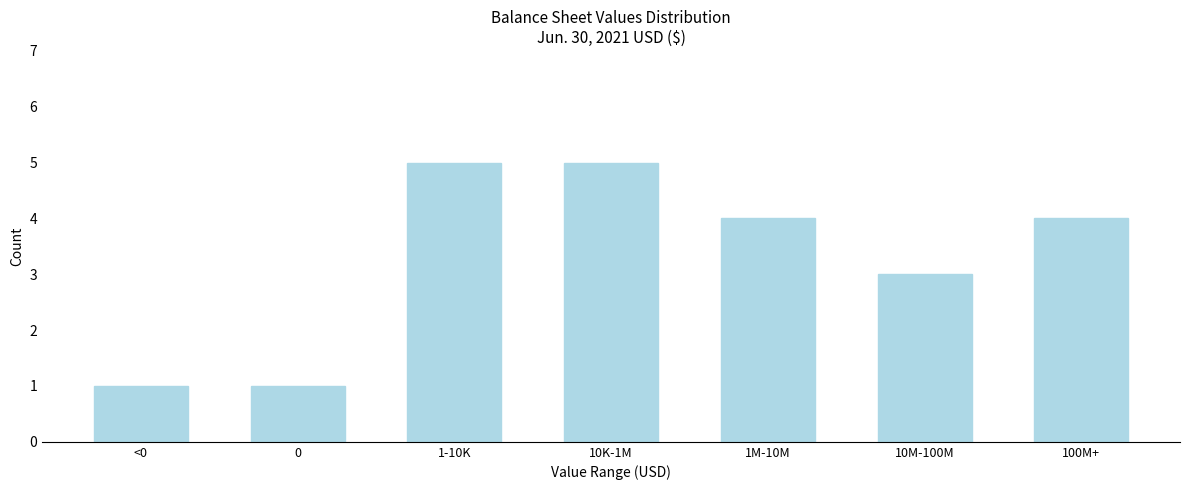

Reading right to left, list all the values displayed in this chart.

100M+=4	10M-100M=3	1M-10M=4	10K-1M=5	1-10K=5	0=1	<0=1